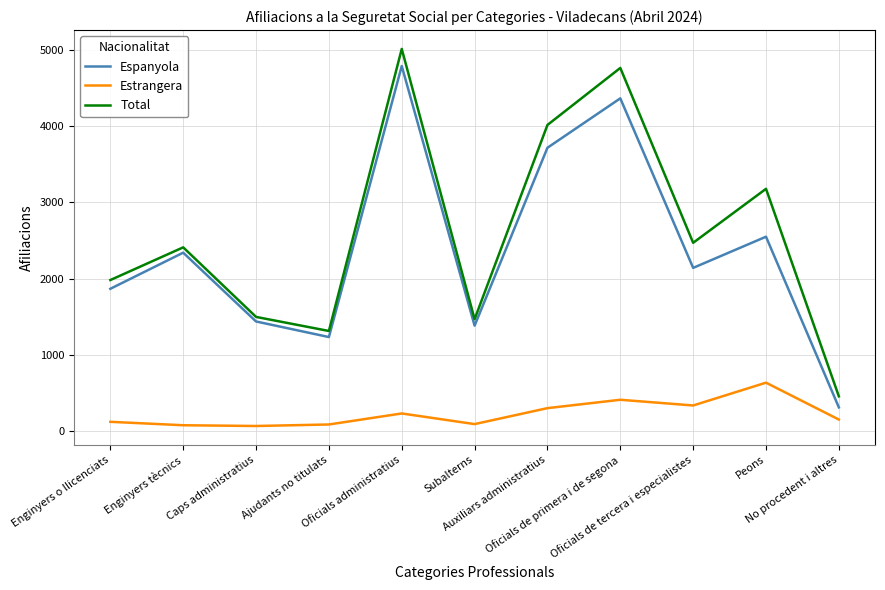

Rank the series by their maximum value, from lowest to highest.

Estrangera, Espanyola, Total